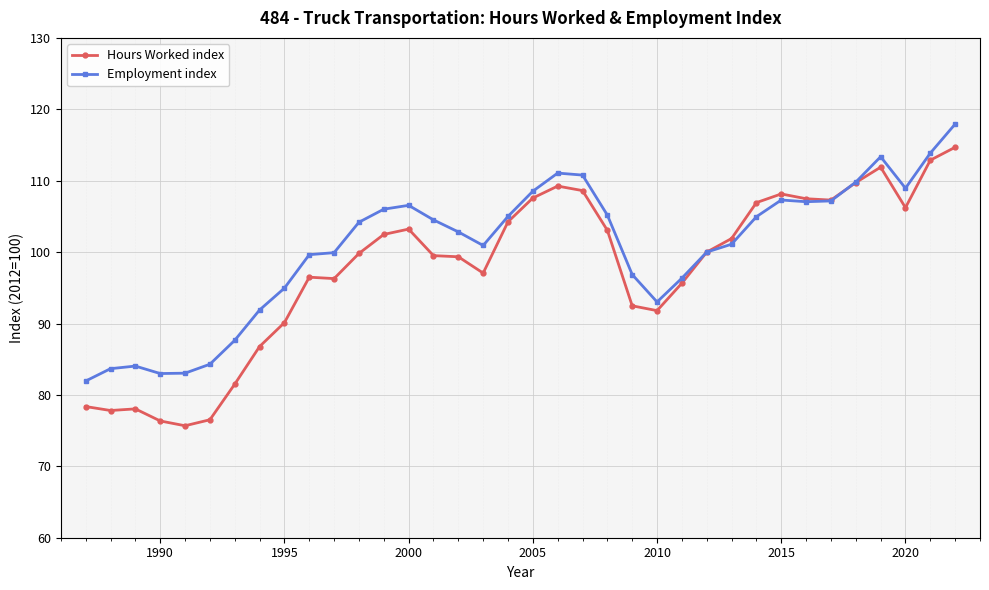

True or false: Hours Worked index has more than 1 interior local peaks.

True